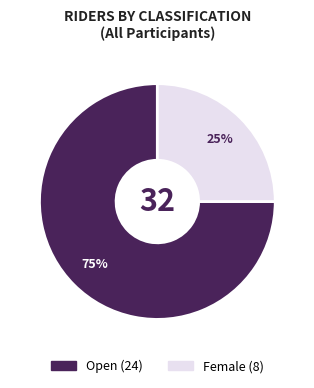

Does any single category account for the majority?

Yes